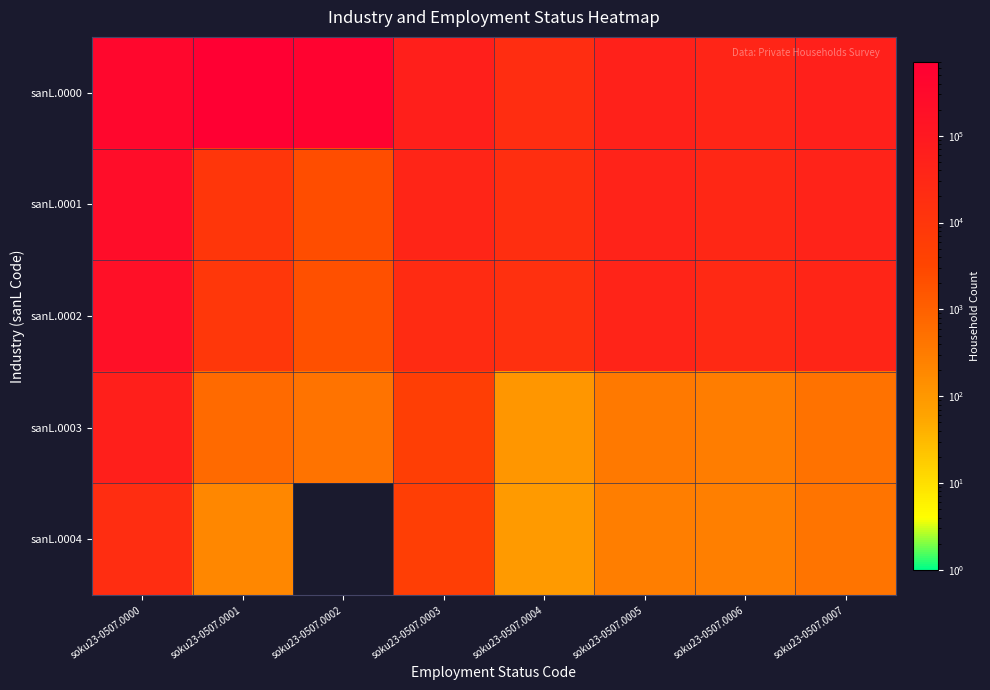

At how many categories does at least one series exceed 366271?

3